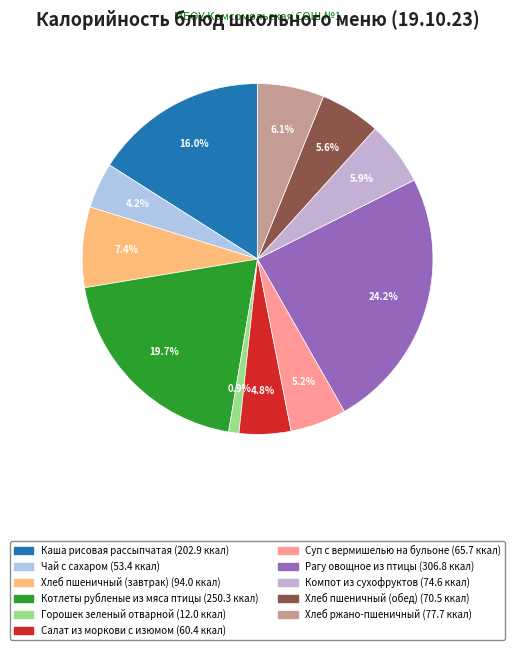

What is the change in value from Хлеб пшеничный (завтрак) to Салат из моркови с изюмом?

-33.6